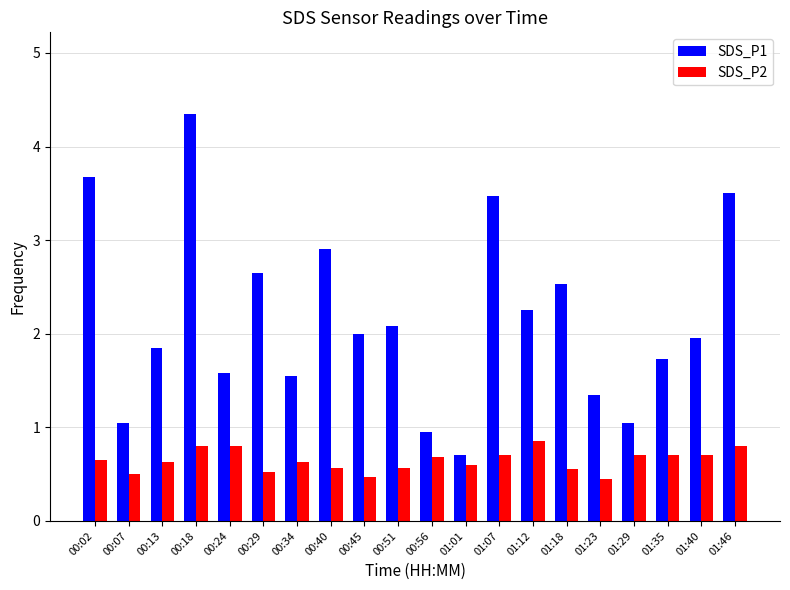

What is the difference between the highest and lowest values at 01:35?

1.0